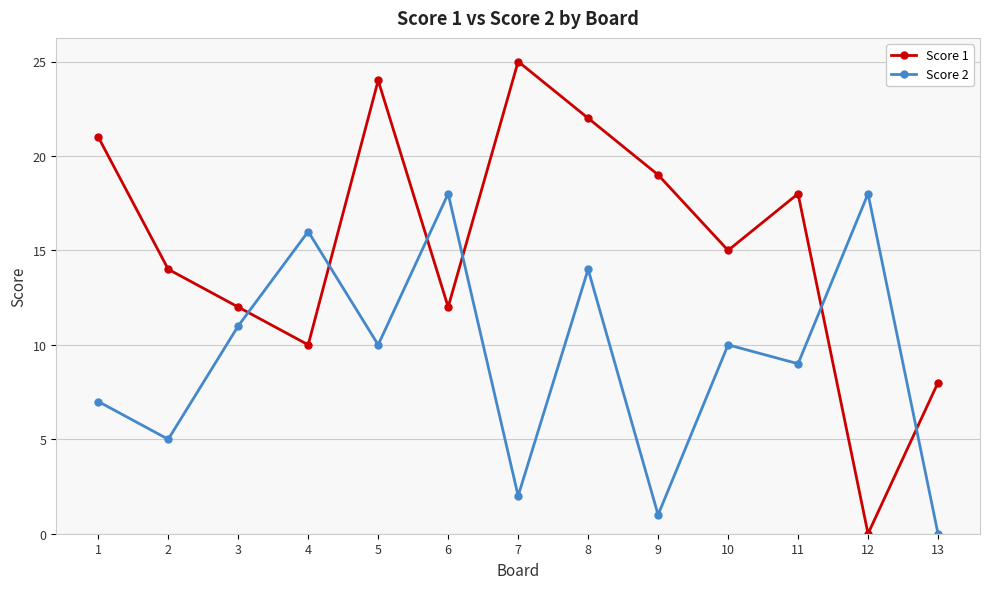

How many lines are shown in the chart?

2